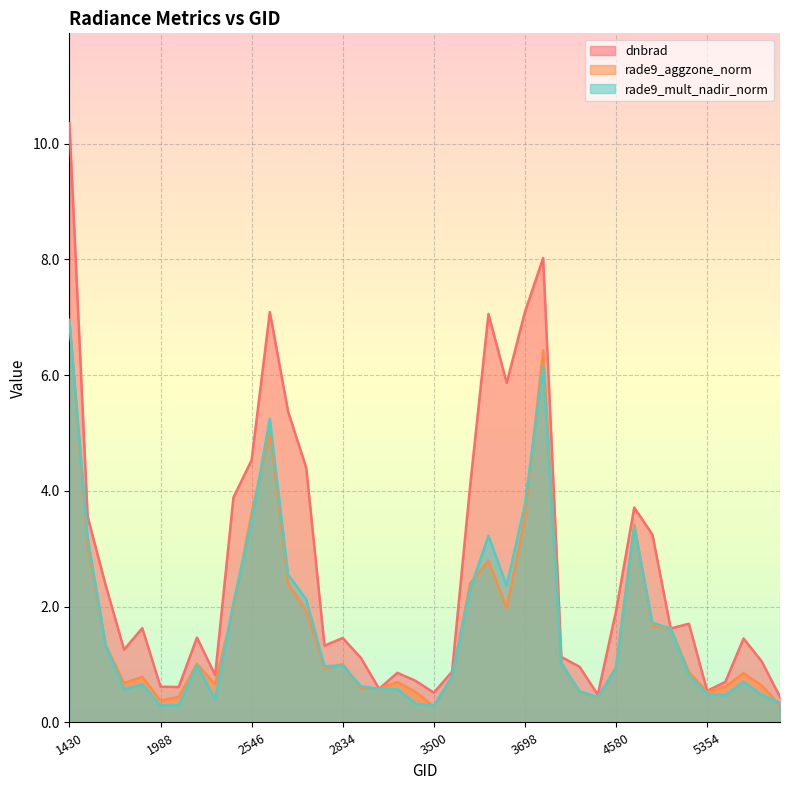

What is the spread (max minus min) of values at 4157?

0.4